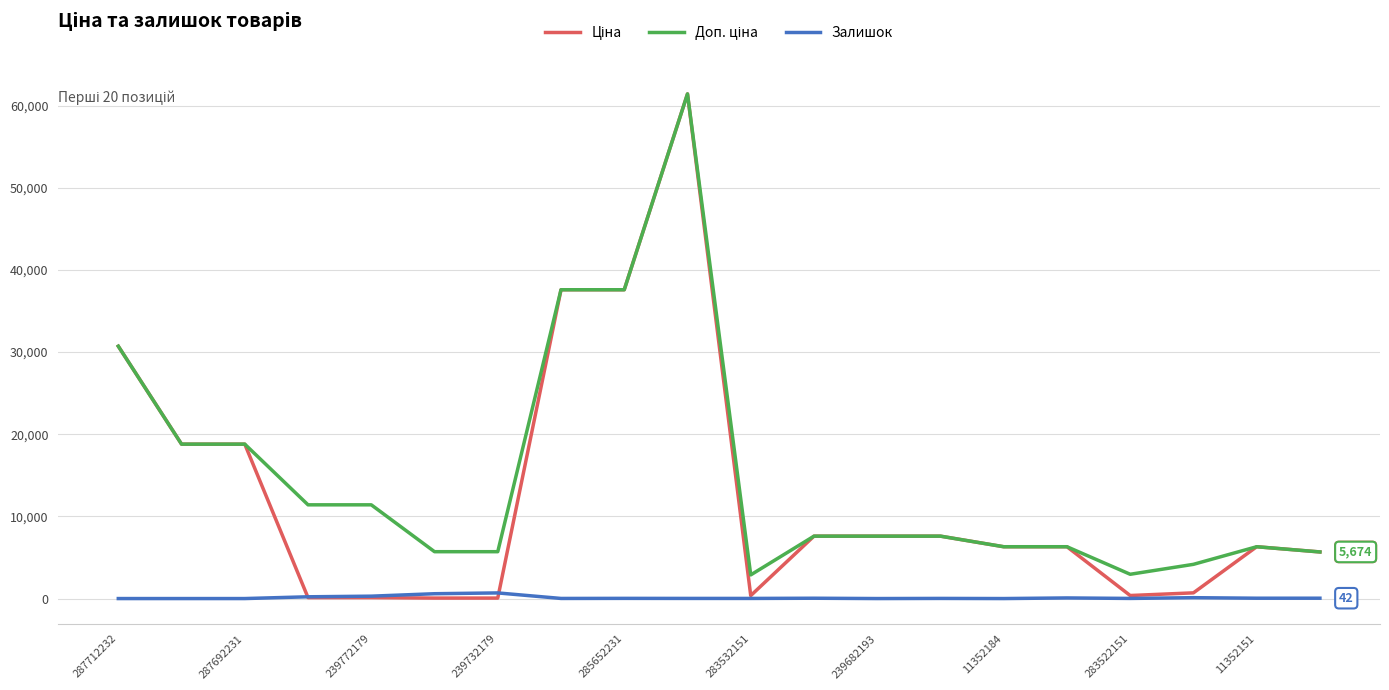

What is the greatest value displayed?

61434.3